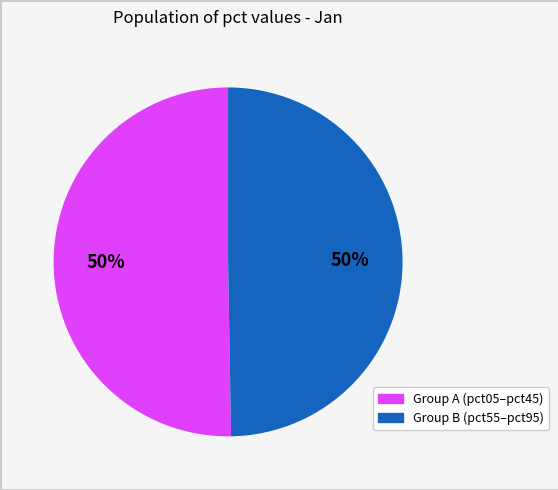

To the nearest percent, what is the average slice percentage?

50%